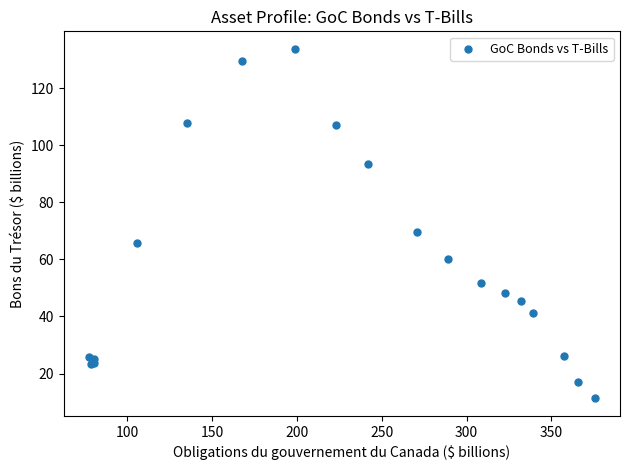

What Y value in the scatter plot is closest to 72?

69.7